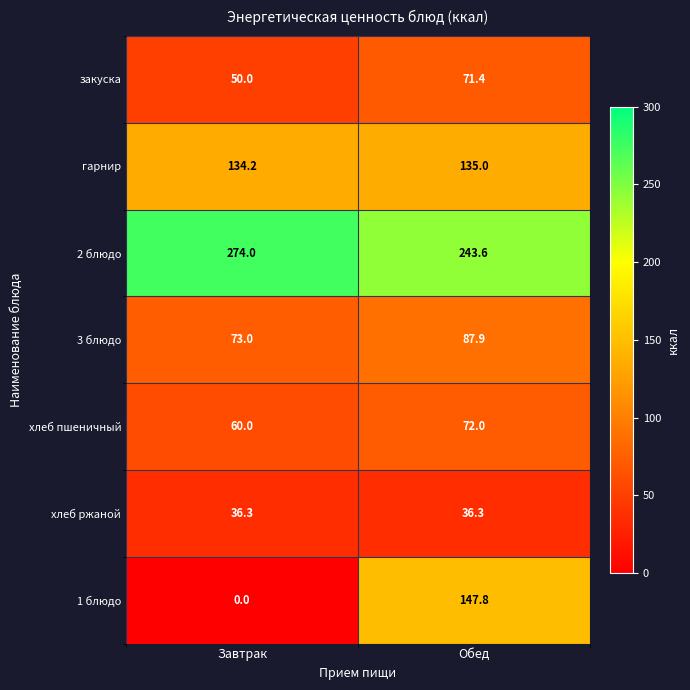

What is the highest value of the 1 блюдо series?

147.8